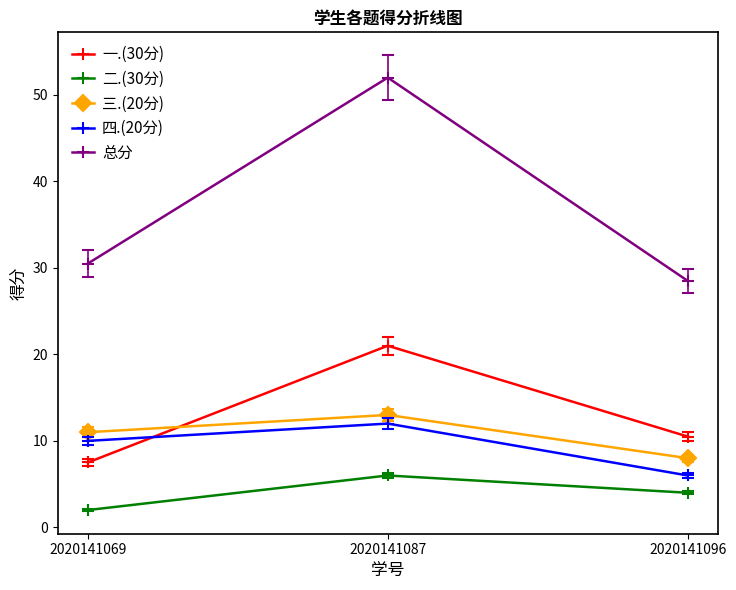

Which series changed the most between 2020141069 and 2020141087?

总分